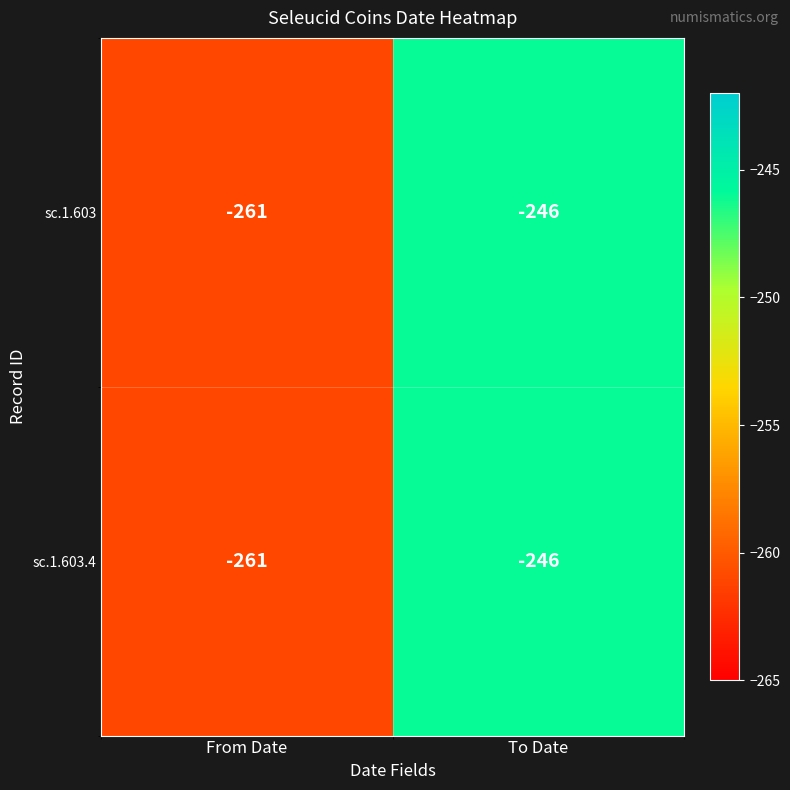

Reading right to left, list all the values displayed in this chart.

sc.1.603: -246	-261
sc.1.603.4: -246	-261